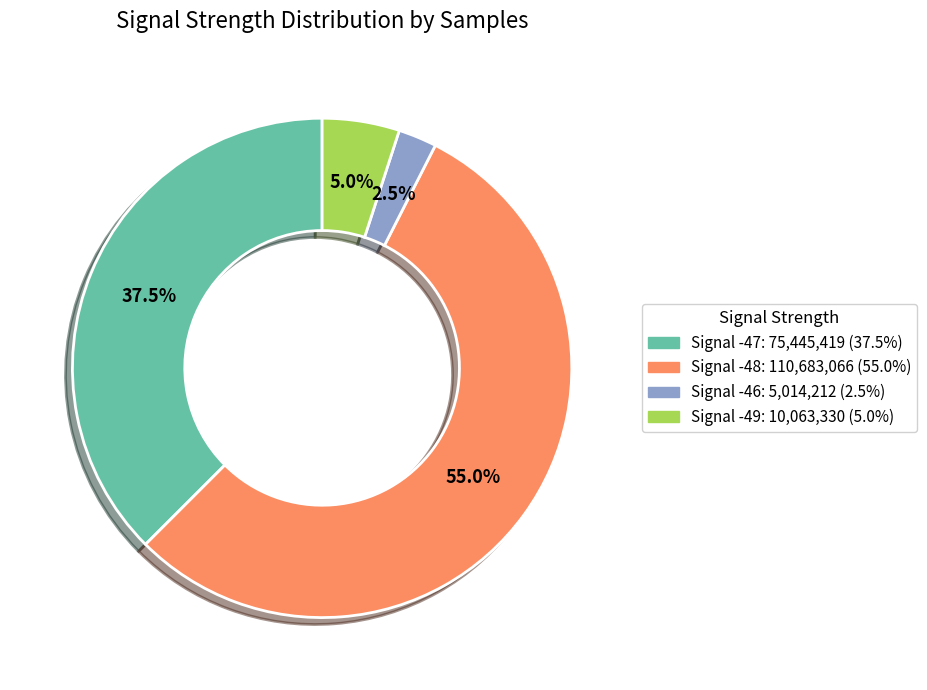

How many segments does this pie chart have?

4